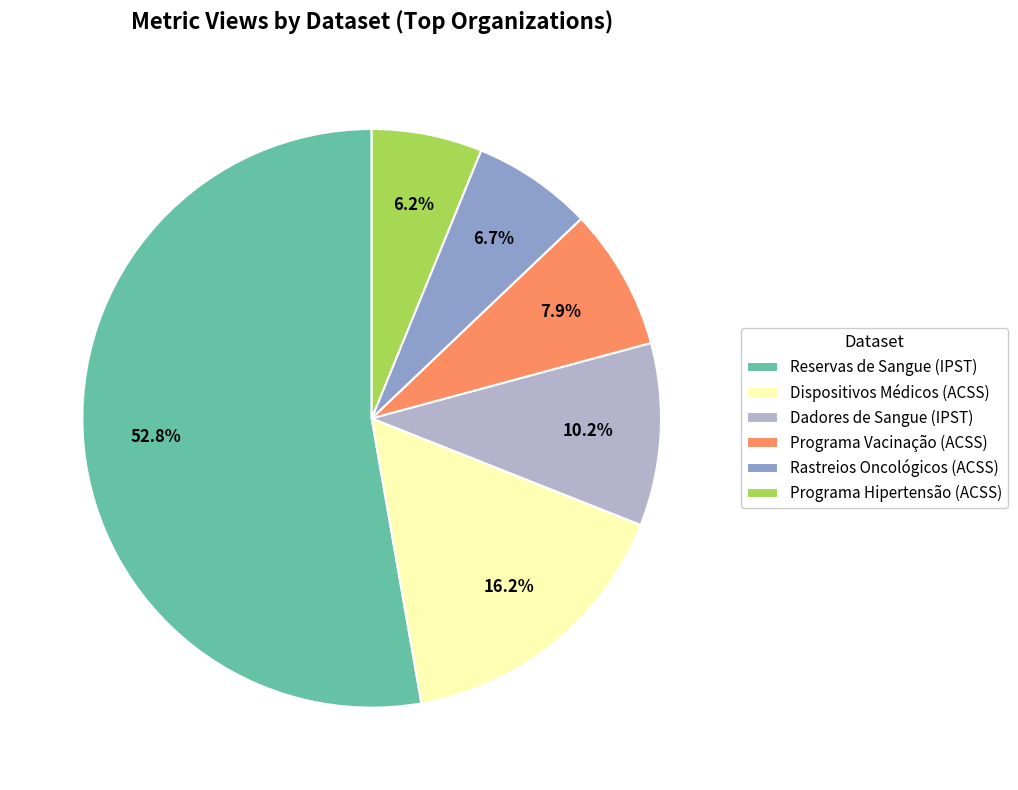

Does any single category account for the majority?

Yes